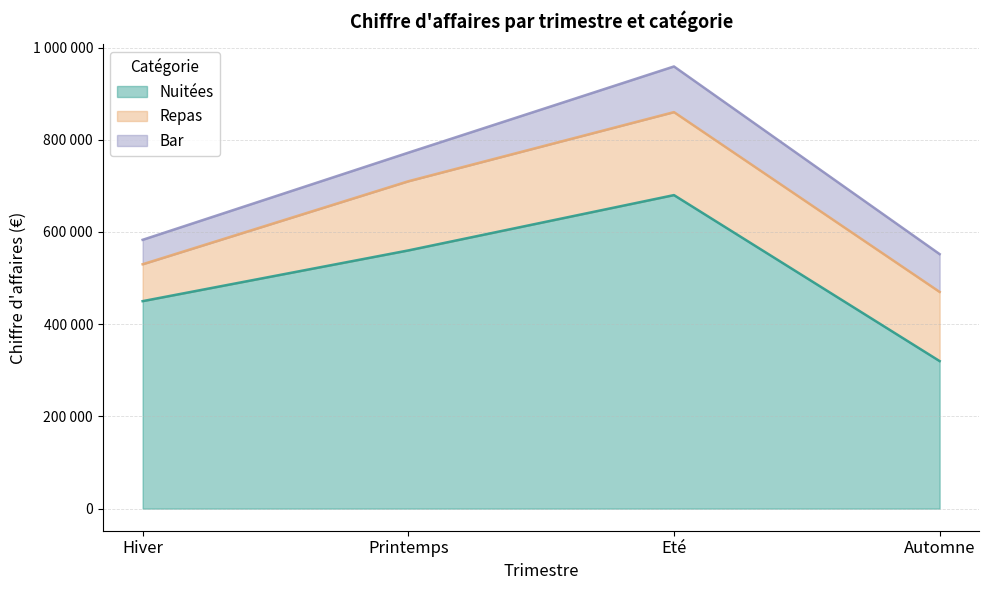

Reading left to right, extract all data points from this chart.

Nuitées: 450000	560000	680000	320000
Repas: 80000	150000	180000	150000
Bar: 53000	62000	99000	82000